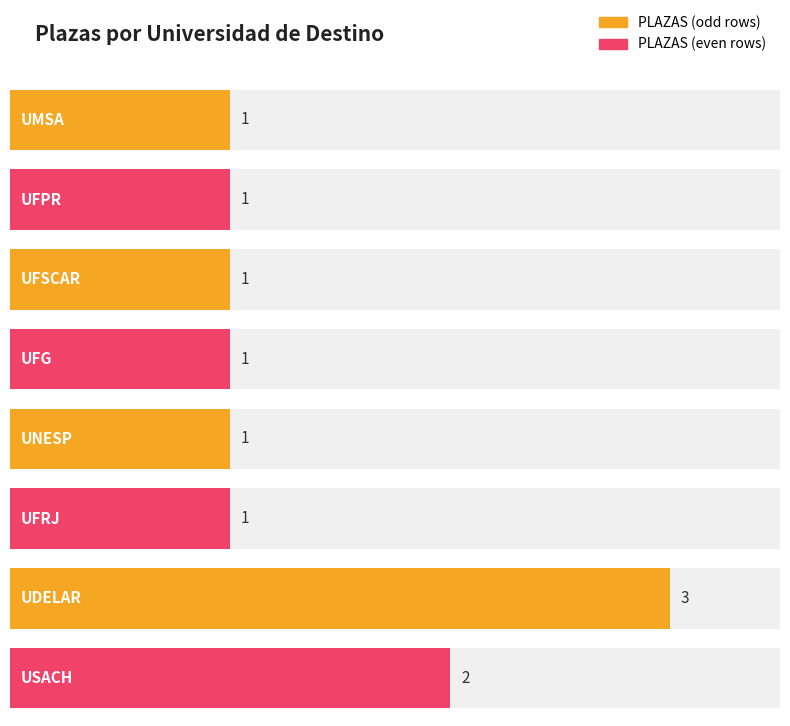

The value at USACH is 2. True or false?

True